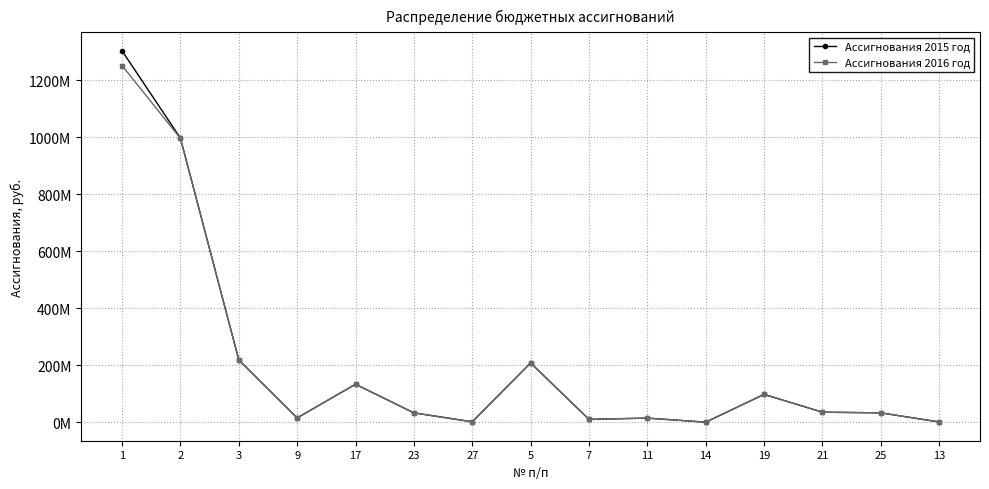

What is the average value of the Ассигнования 2015 год series?

207003762.9